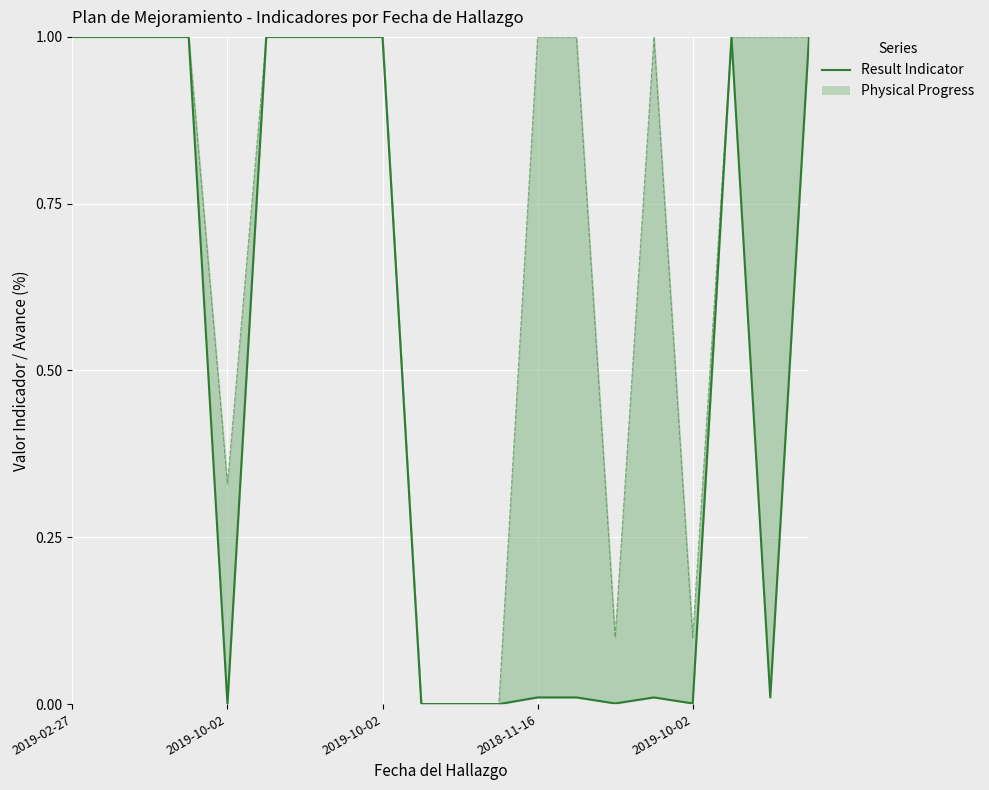

Reading left to right, list all the values displayed in this chart.

Result Indicator: 1.0	1.0	1.0	1.0	0.0	1.0	1.0	1.0	1.0	0.0	0.0	0.0	0.0	0.0	0.0	0.0	0.0	1.0	0.0	1.0
Physical Progress: 1.0	1.0	1.0	1.0	0.3	1.0	1.0	1.0	1.0	0.0	0.0	0.0	1.0	1.0	0.1	1.0	0.1	1.0	1.0	1.0